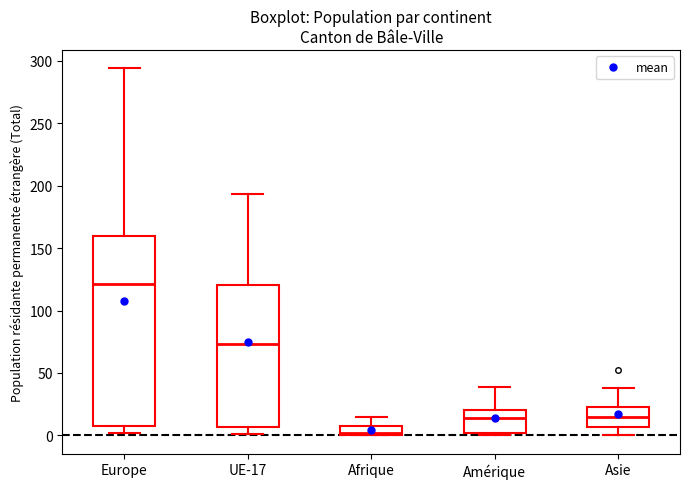

Which box has the lowest median line?

Afrique